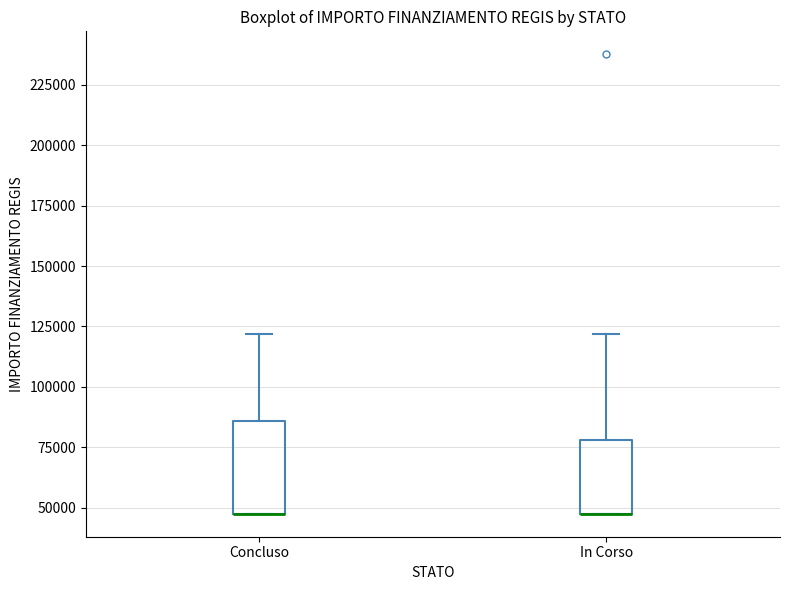

Reading left to right, transcribe this box plot: for each box, give where its median line is, the range the box spans, and where its two whiskers end, as read against the y-axis. The values are not printed on the chart, so give them approximately, as read against the axis.

Concluso: median 45000 (drawn on the box's lower edge), box 45000 to 85000, whiskers 45000 to 120000
In Corso: median 45000 (drawn on the box's lower edge), box 45000 to 80000, whiskers 45000 to 120000